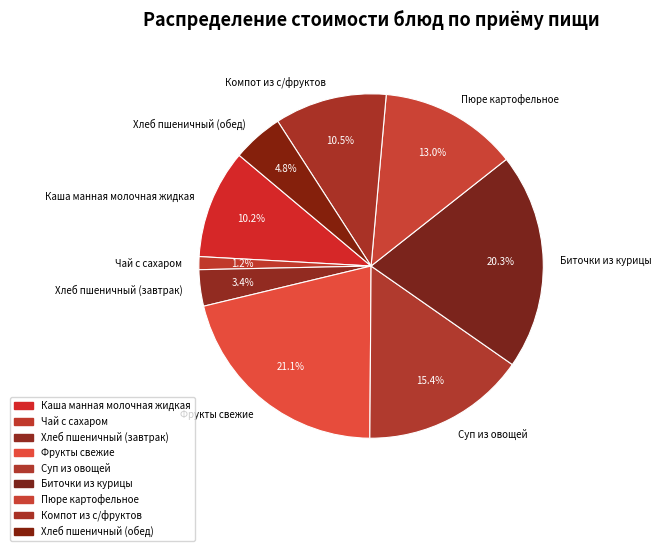

Does Хлеб пшеничный (завтрак) account for over 50% of the chart?

No